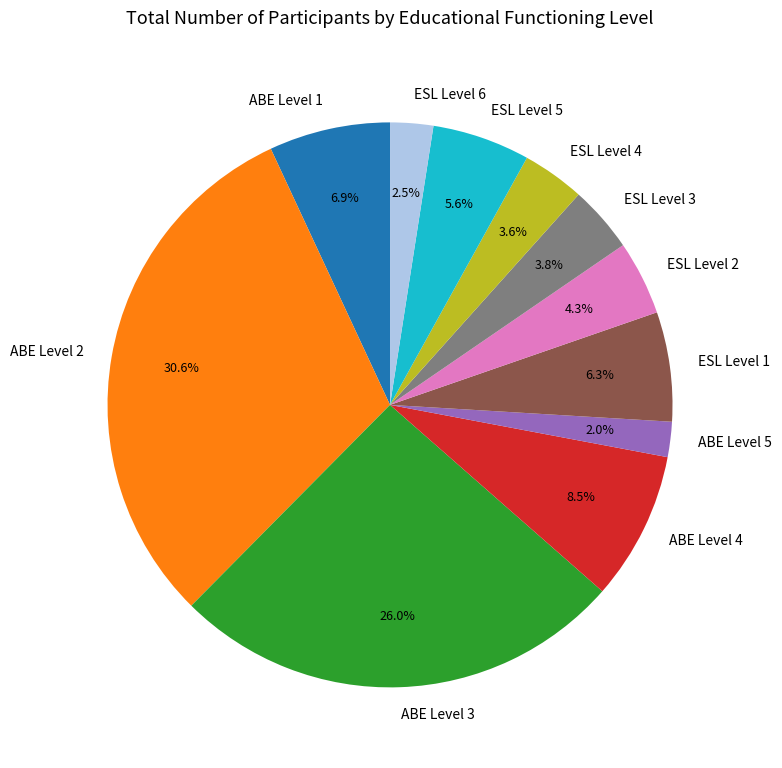

Approximately how many times larger is the value at ESL Level 1 compared to ESL Level 6?

2.5